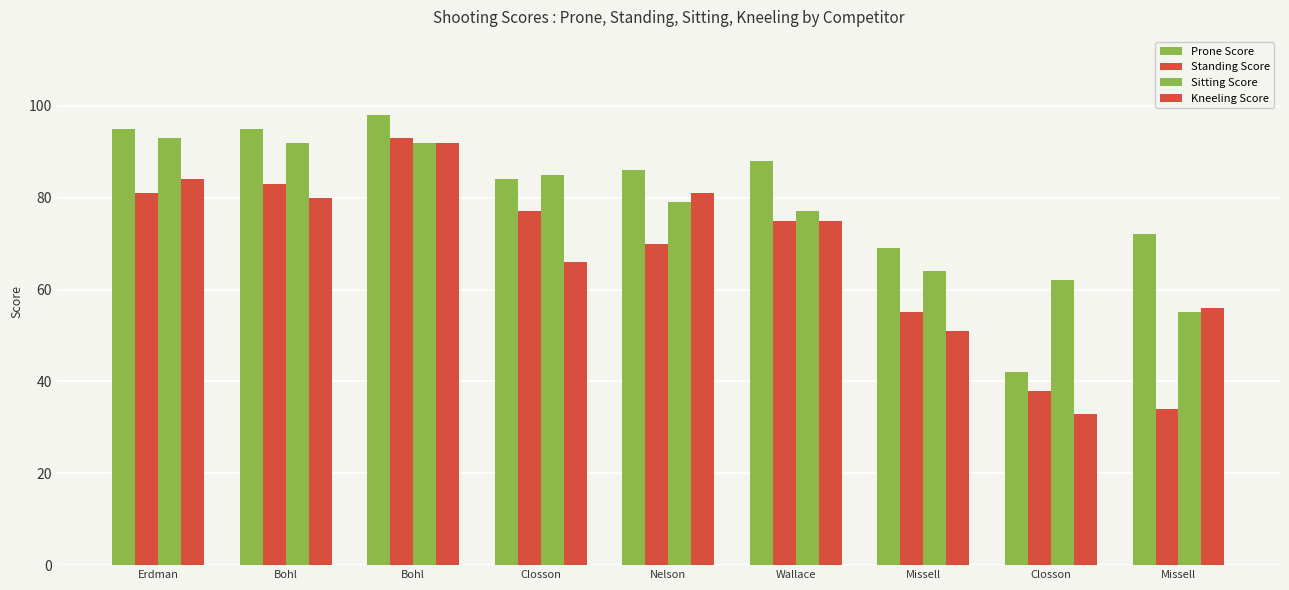

Does the chart contain any negative values?

No